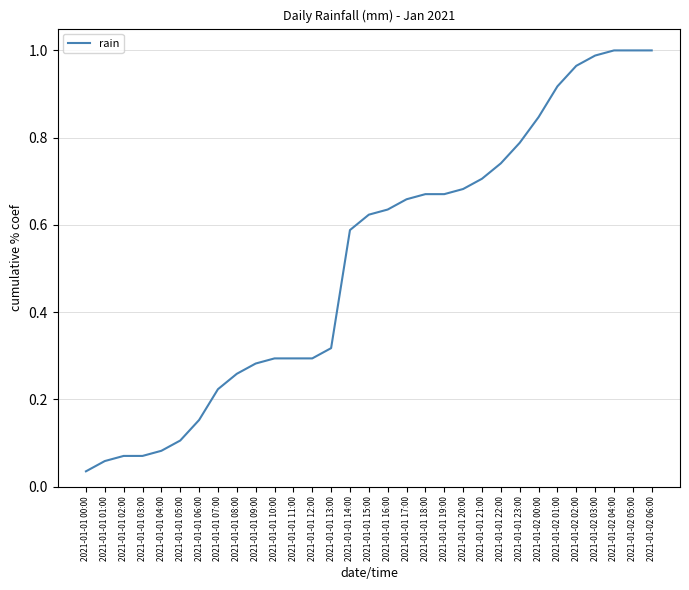

At which label is the value closest to 0?

2021-01-01 00:00